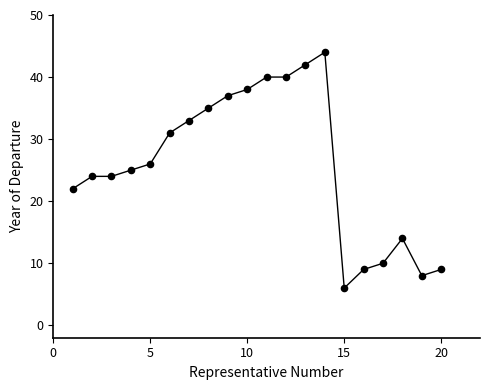

What is the range of Y values (max minus min)?

38